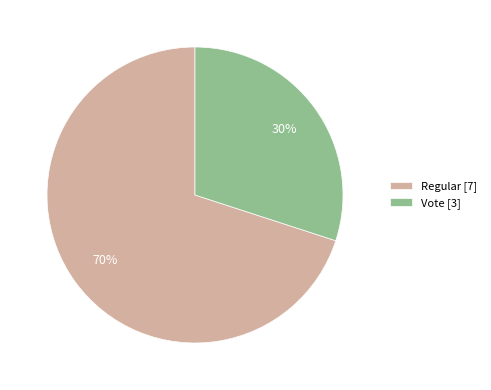

Rank the categories by value from highest to lowest.

Regular, Vote